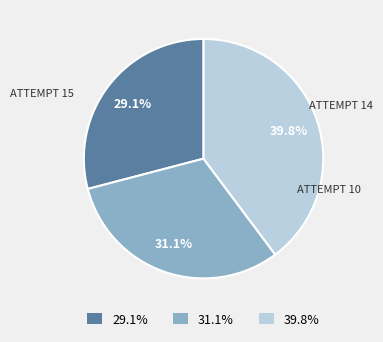

Is the sum of 39.8% and 29.1% greater than half?

Yes